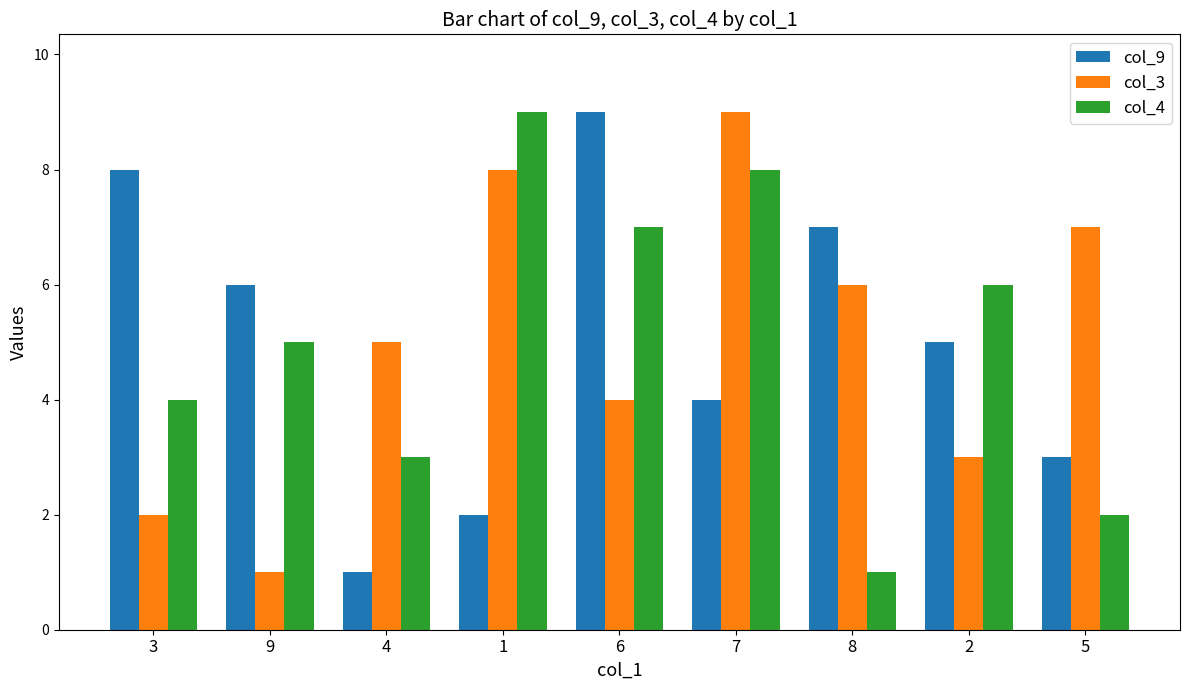

Are the bars grouped side by side (vs. stacked)?

Yes